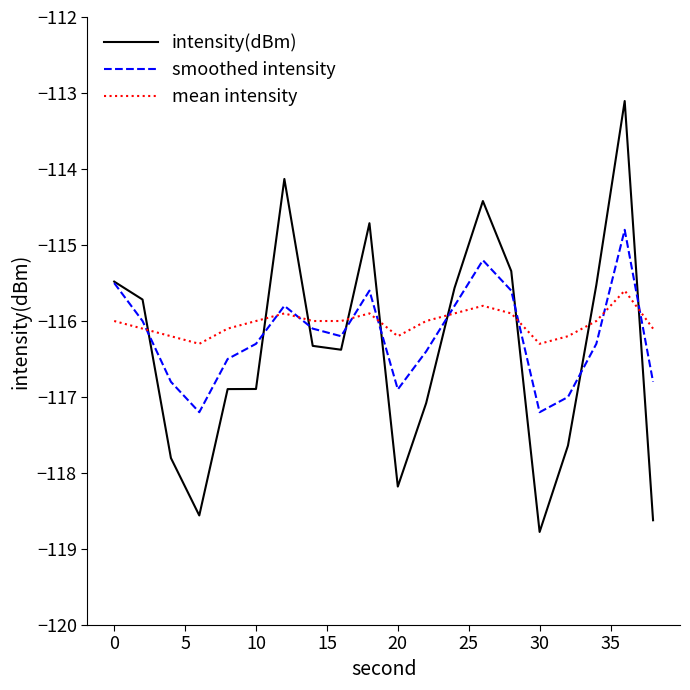

True or false: mean intensity and intensity(dBm) intersect in this chart.

True